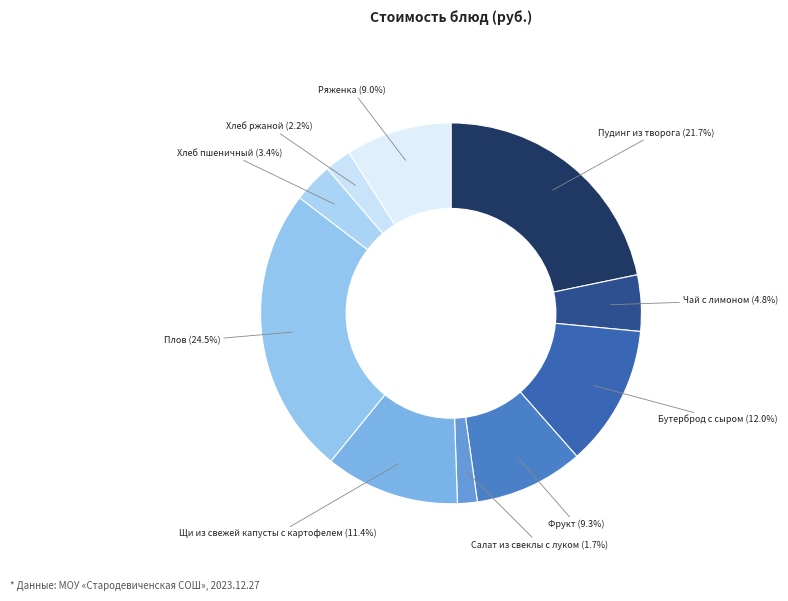

To the nearest percent, what is the difference between the largest and smallest slice percentages?

23%